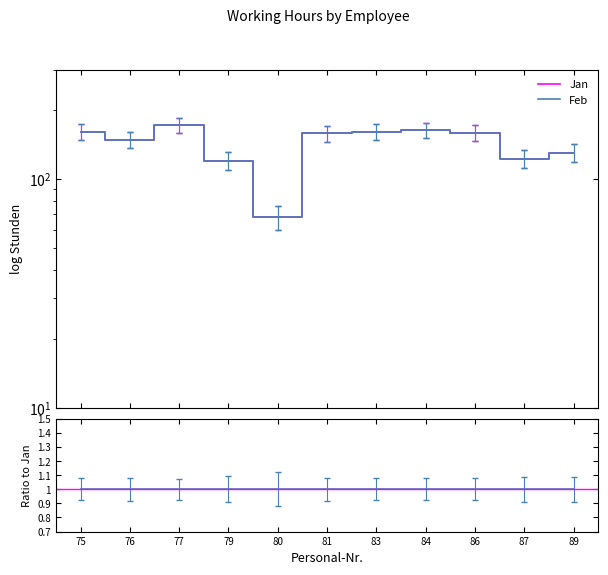

What is the approximate value of Feb / Jan at 75?

1